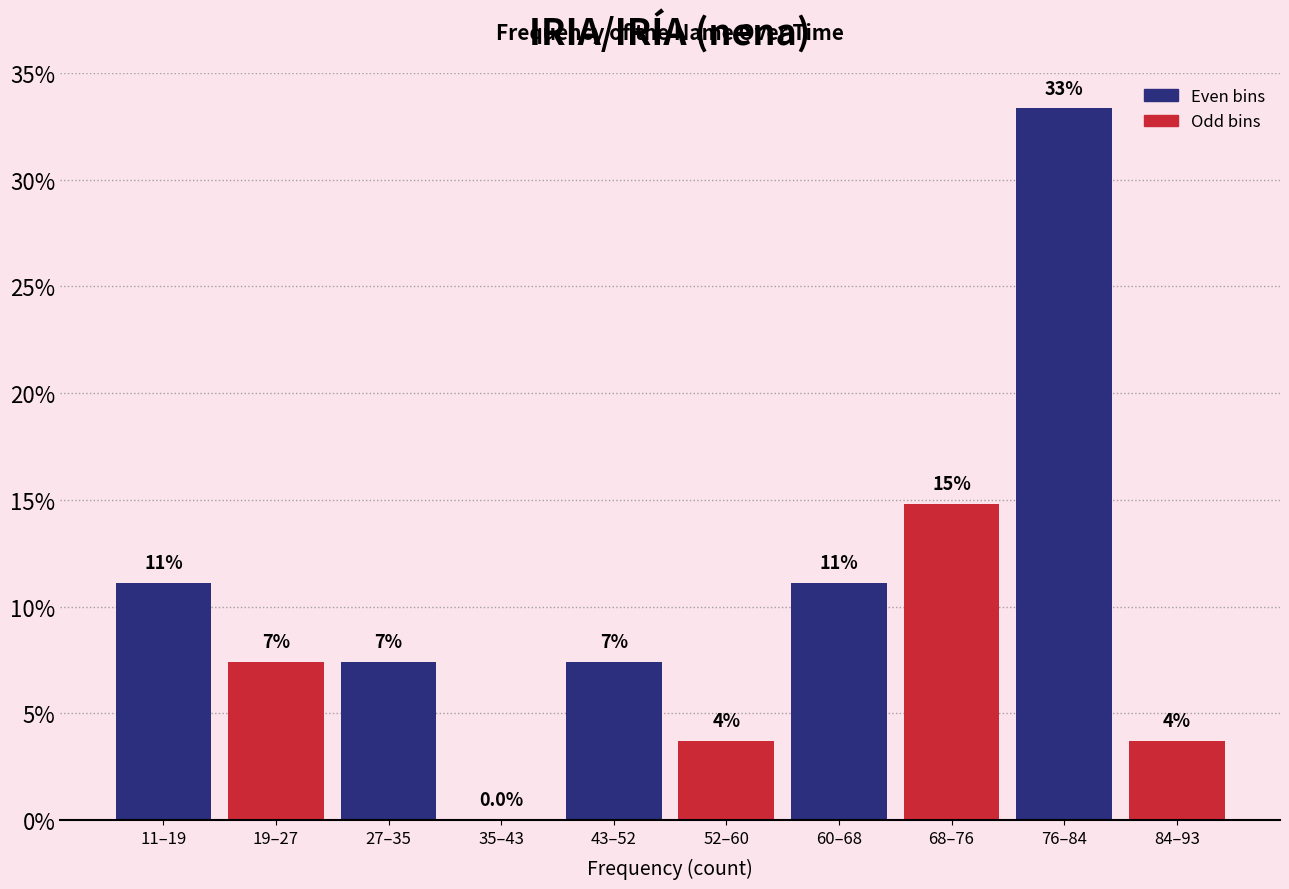

Are the bars horizontal?

No